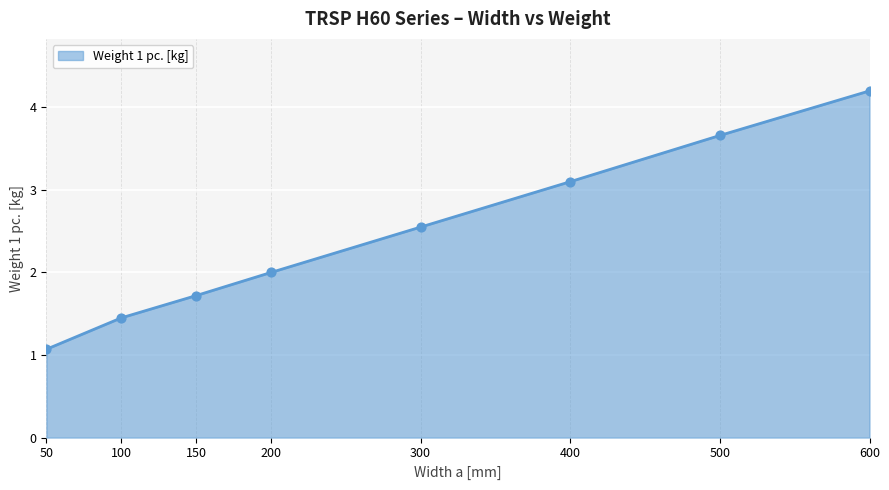

What is the change in value from 400 to 500?

+0.6